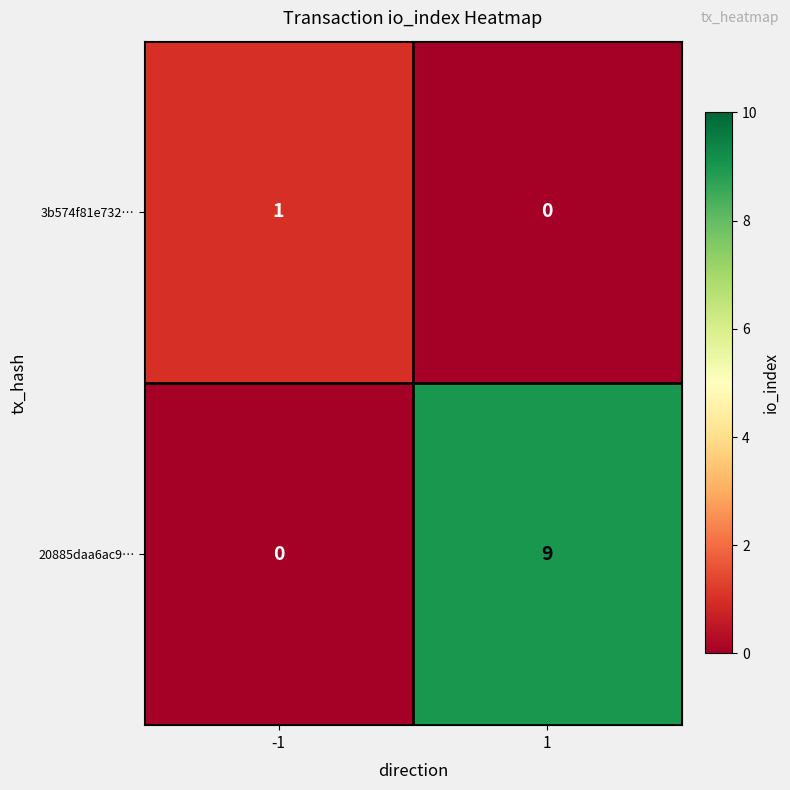

List the series in order of their overall mean, lowest first.

3b574f81e732…, 20885daa6ac9…